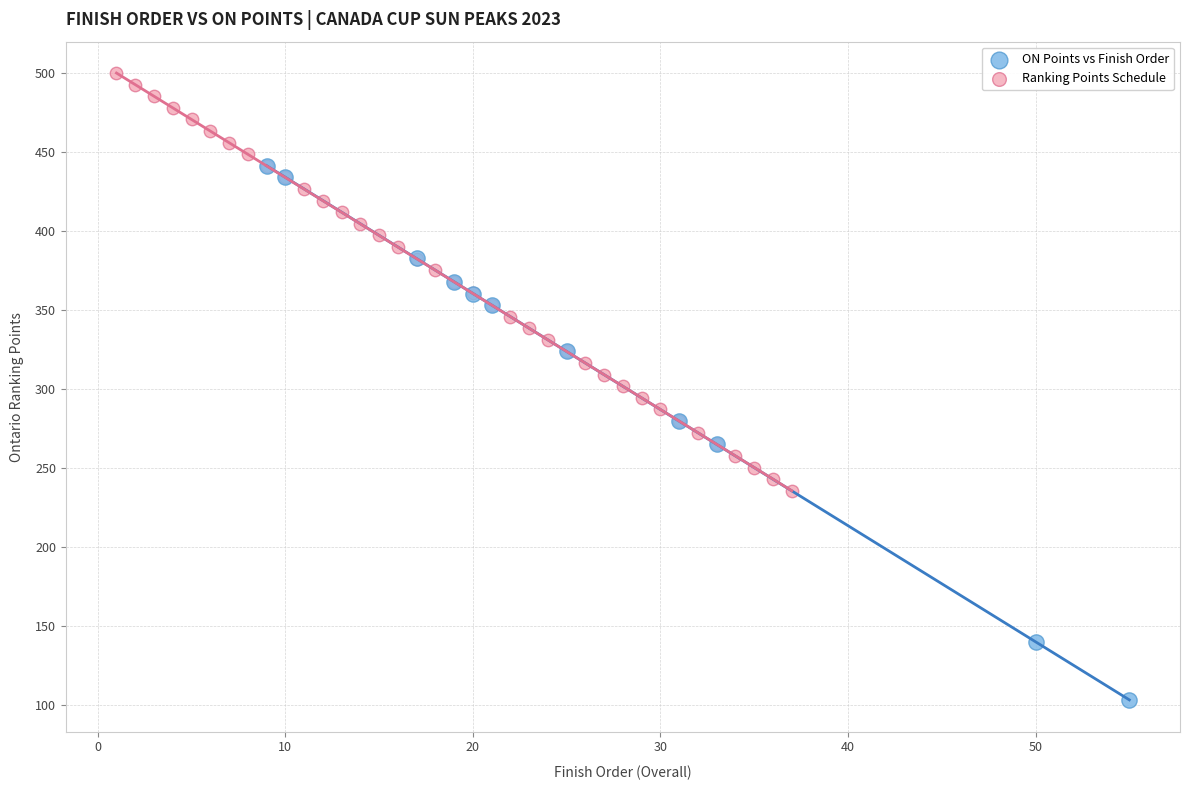

Which series reaches the maximum Y coordinate?

Ranking Points Schedule